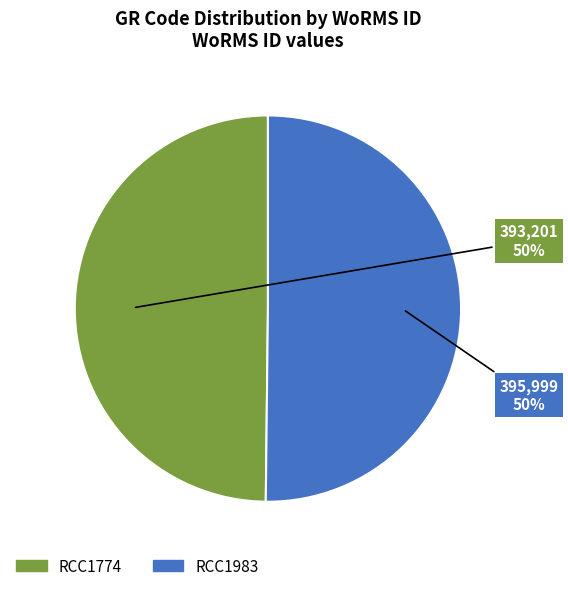

Combined, do RCC1983 and RCC1774 account for over 50%?

Yes